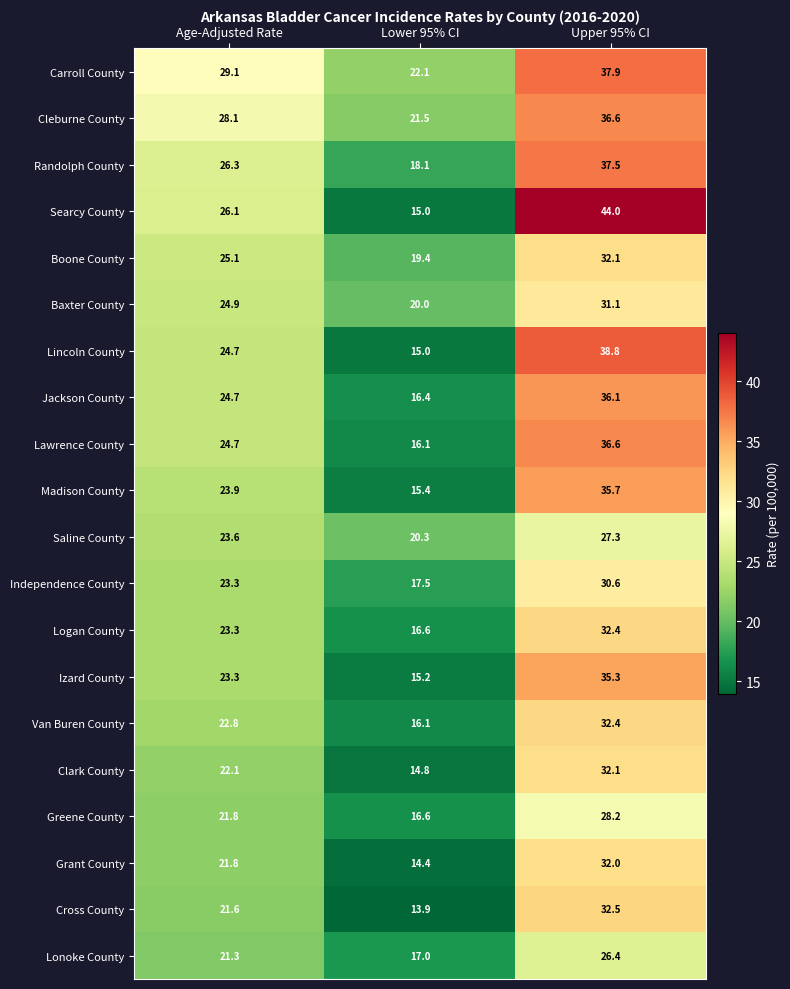

What is the minimum value for Cross County?

13.9